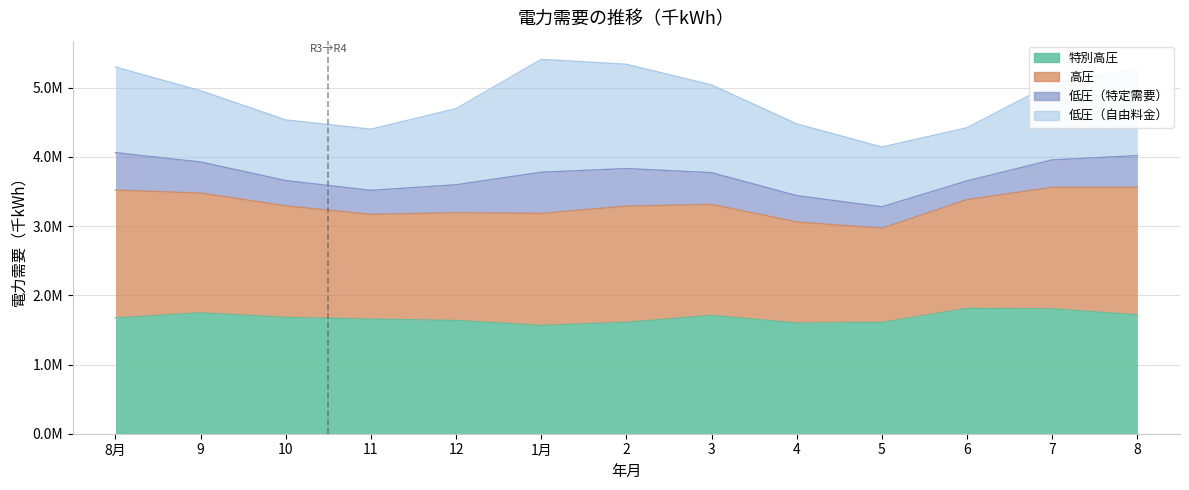

What is the label of the 10th point from the right?

11